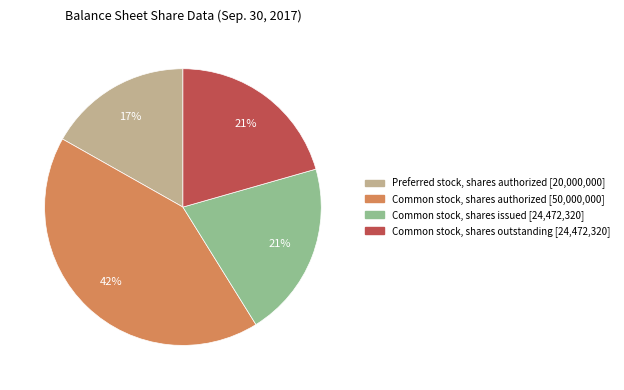

Is there a majority slice in this chart?

No